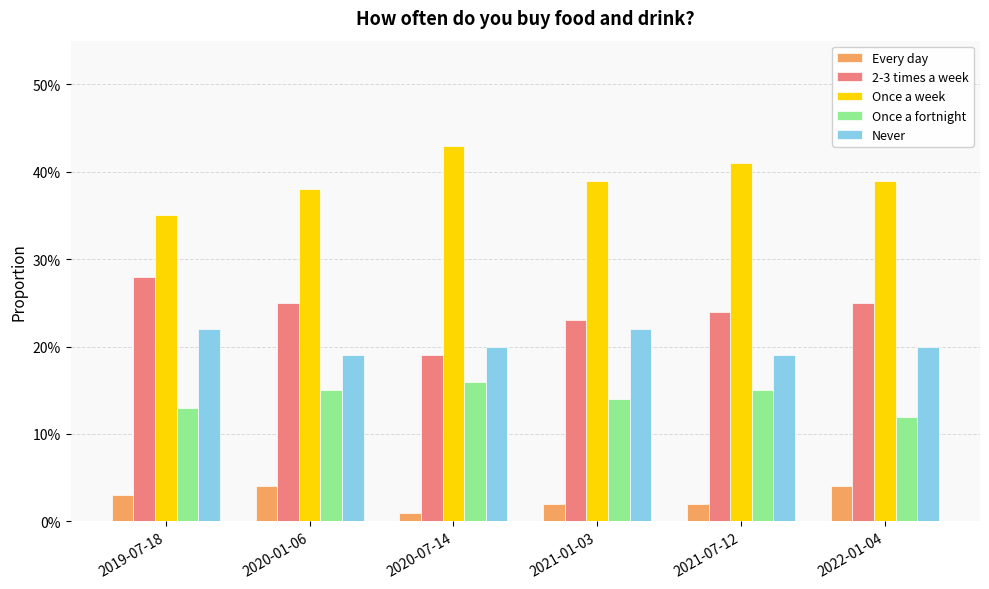

Where is Every day nearest to the value 0?

2020-07-14